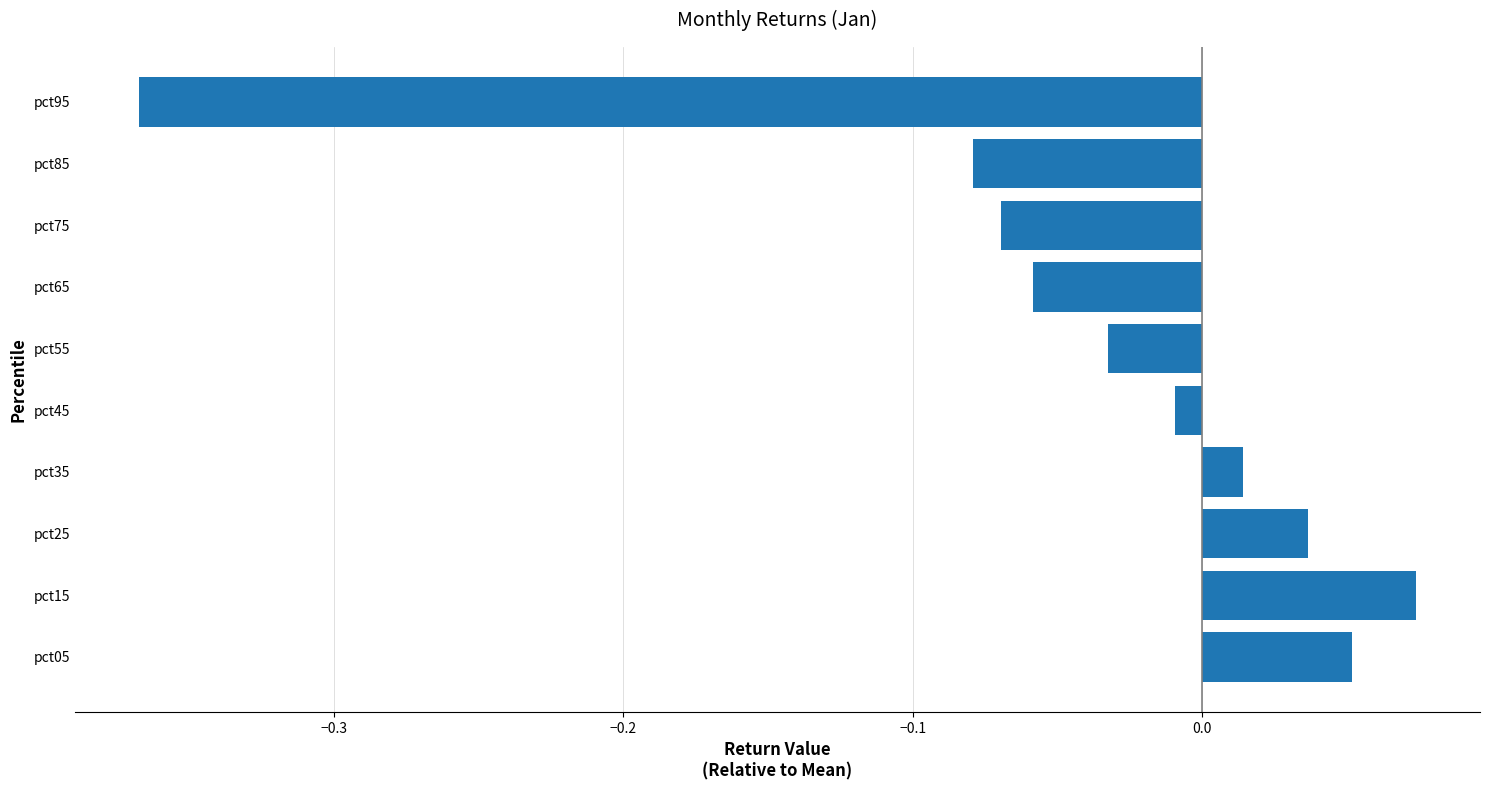

How many bars are there in total?

10